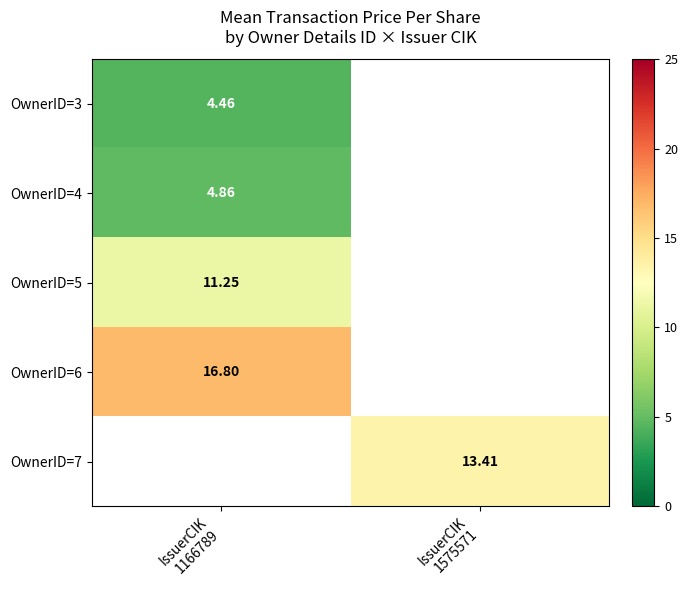

What value does the OwnerID=5 series have at IssuerCIK 1166789?

11.3